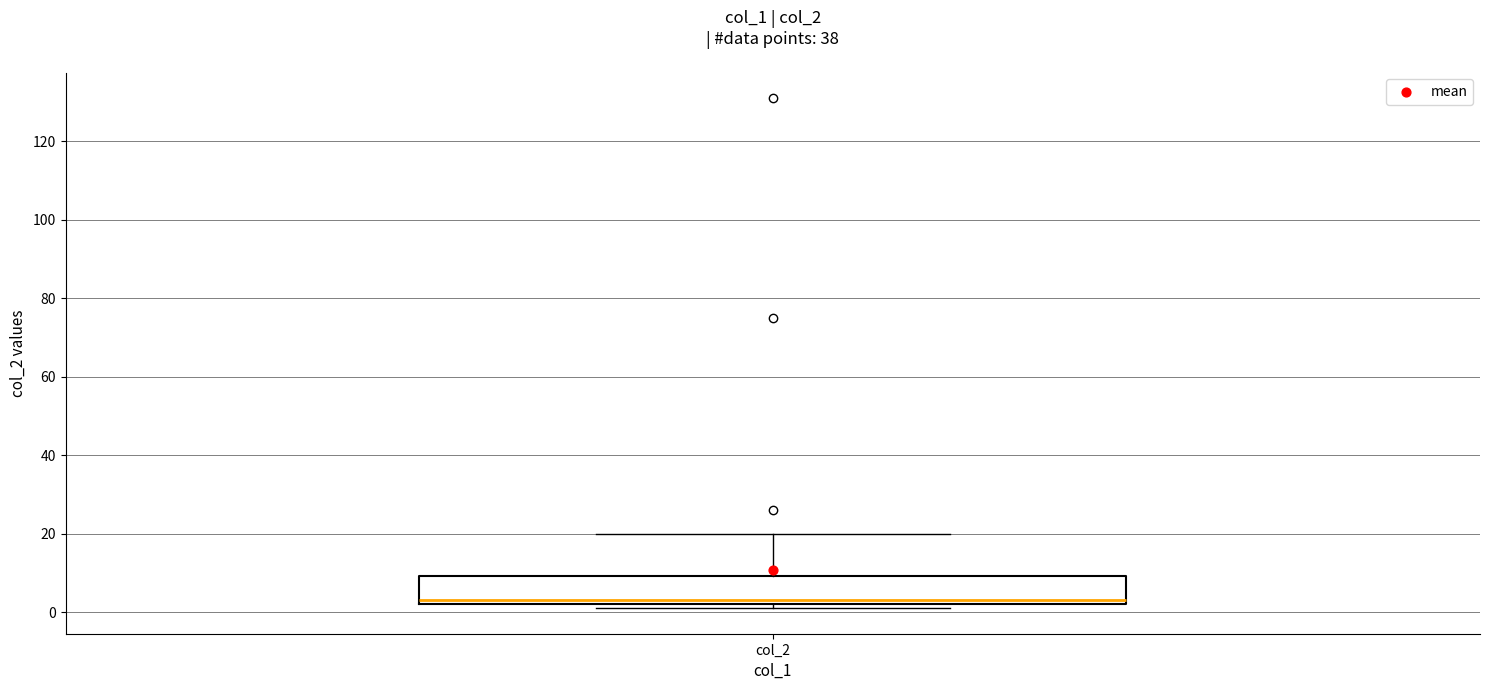

Transcribe this box plot: give where the median line is, the range the box spans, and where the two whiskers end, as read against the y-axis. The values are not printed on the chart, so give them approximately, as read against the axis.

median 4, box 2 to 10, whiskers 2 (just below the box's lower edge) to 20